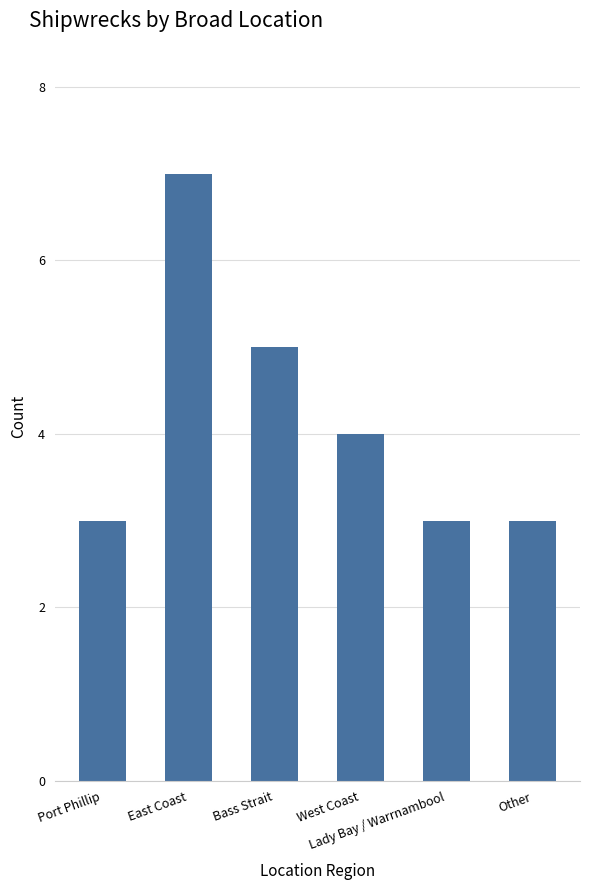

What is the approximate value at East Coast?

7